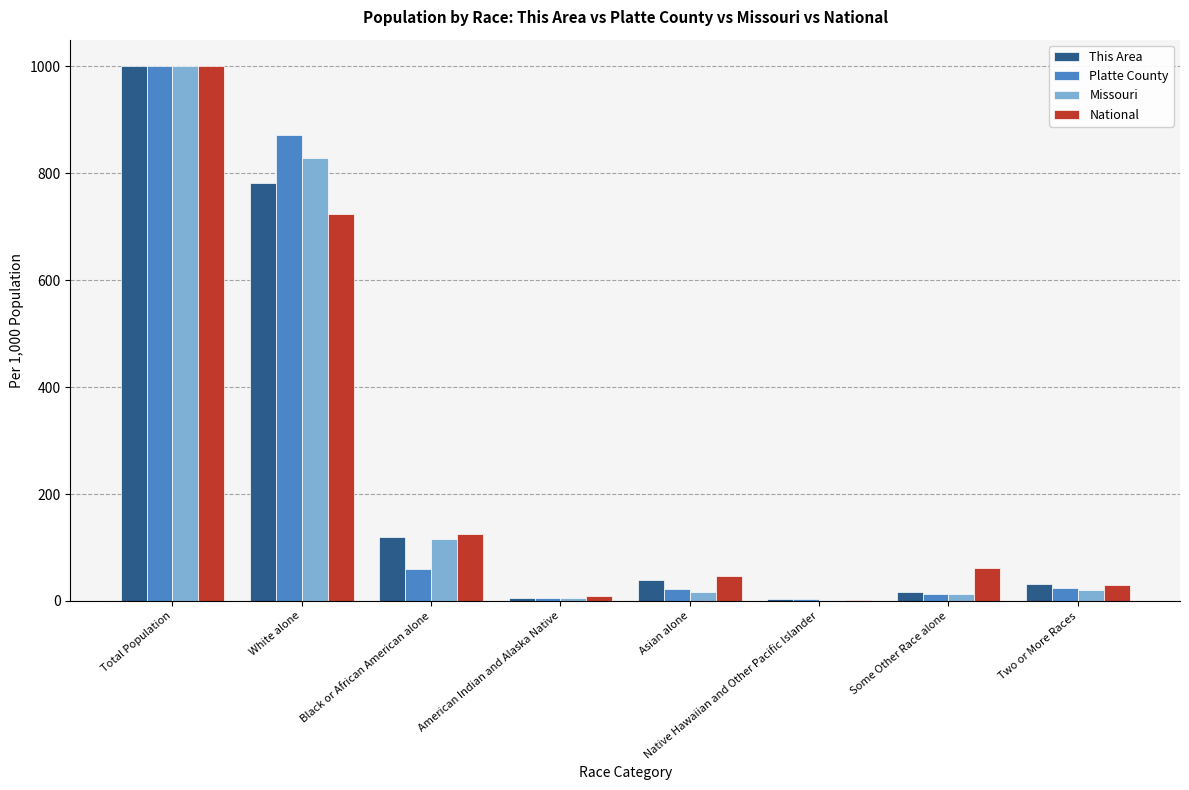

What is the difference between the This Area values at Some Other Race alone and Black or African American alone?

103.2